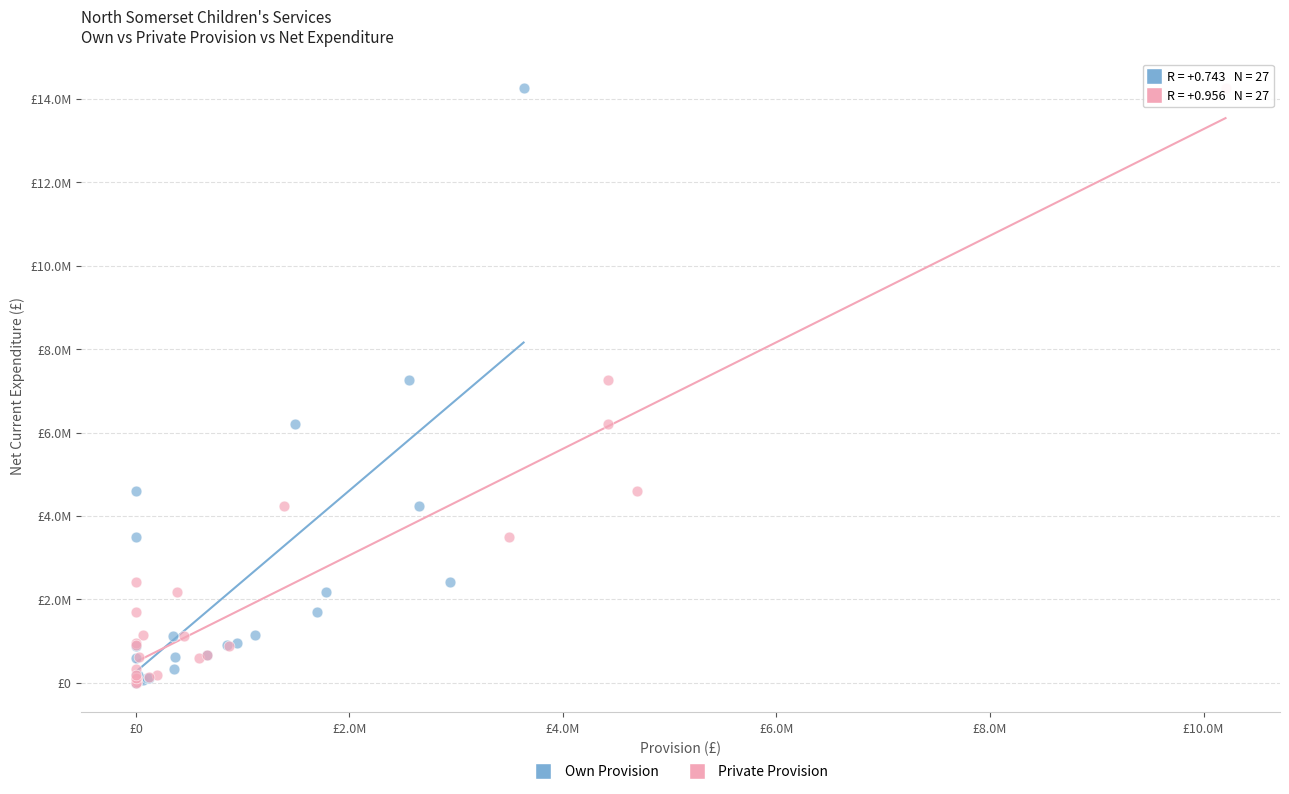

What are all the series names shown in the legend?

Own Provision, Private Provision